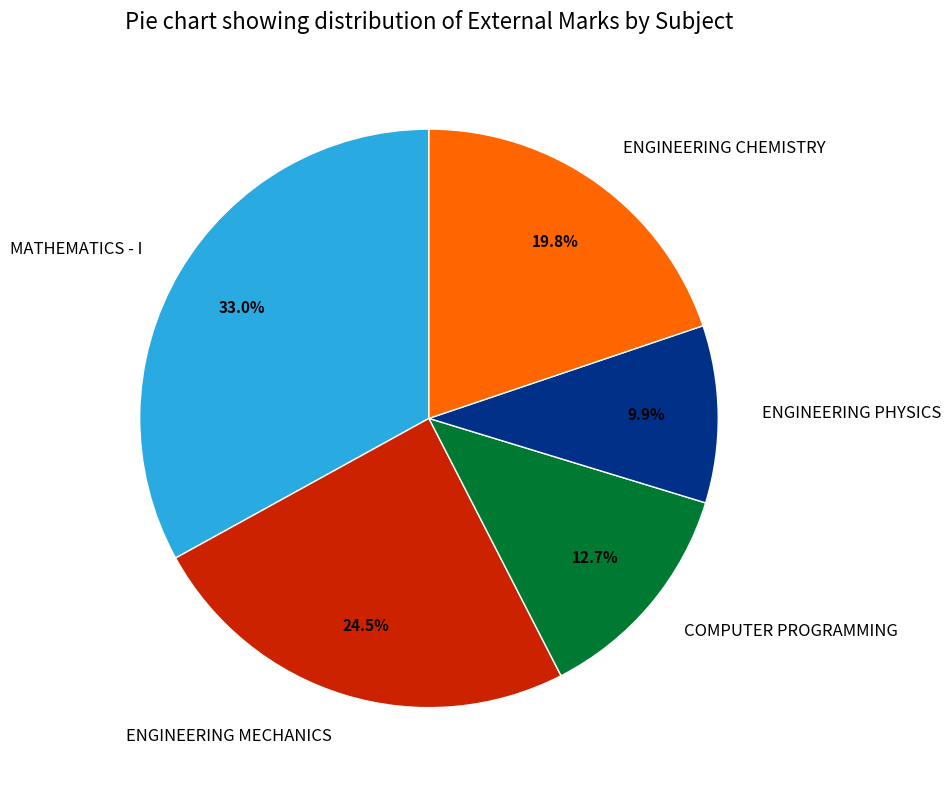

Is there any slice that represents more than half of the pie?

No